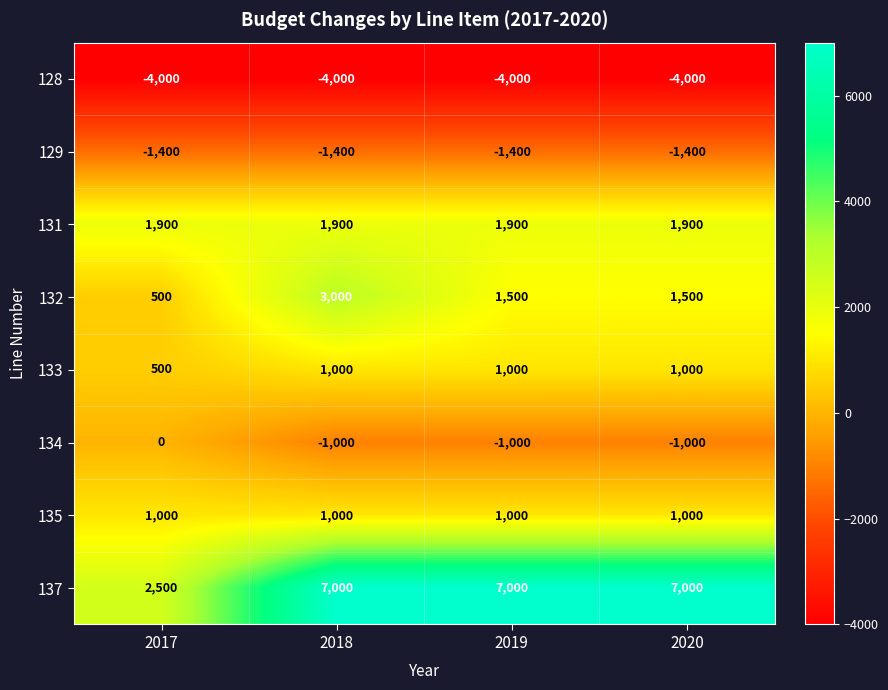

Is it true that 135 equals 1555 at 2017?

False